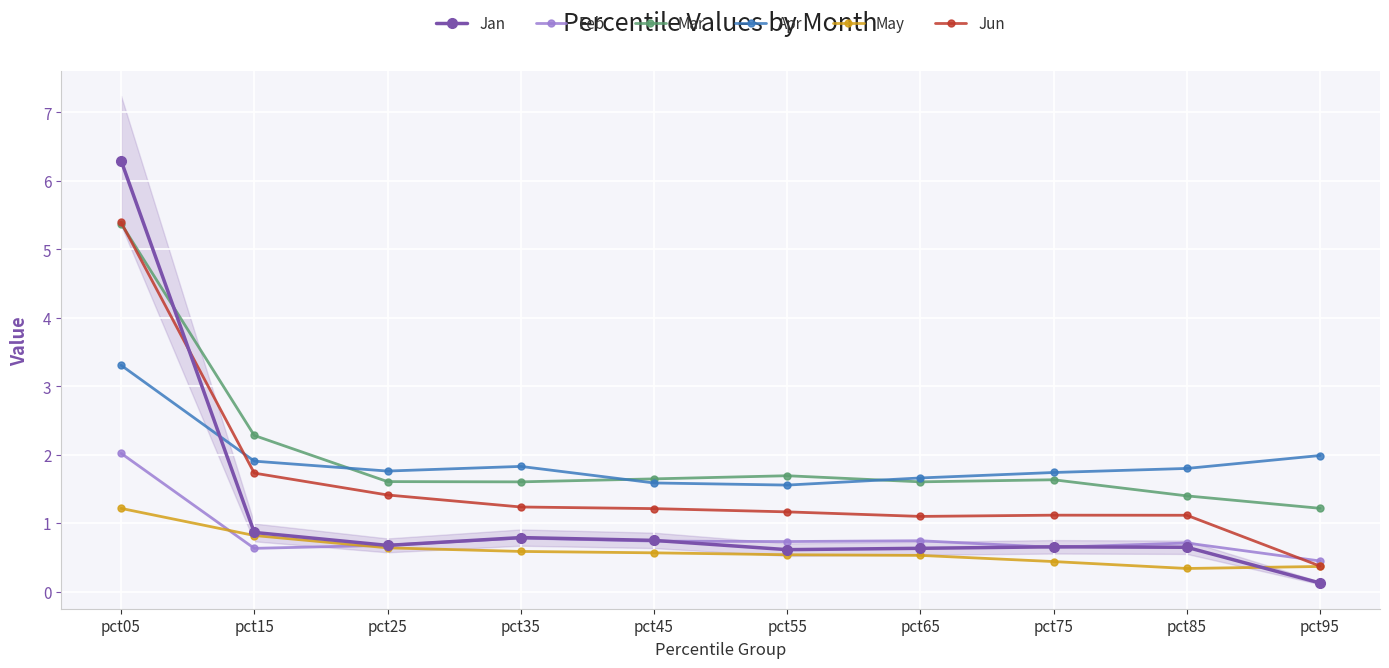

What value does the Jan series have at pct95?

0.1